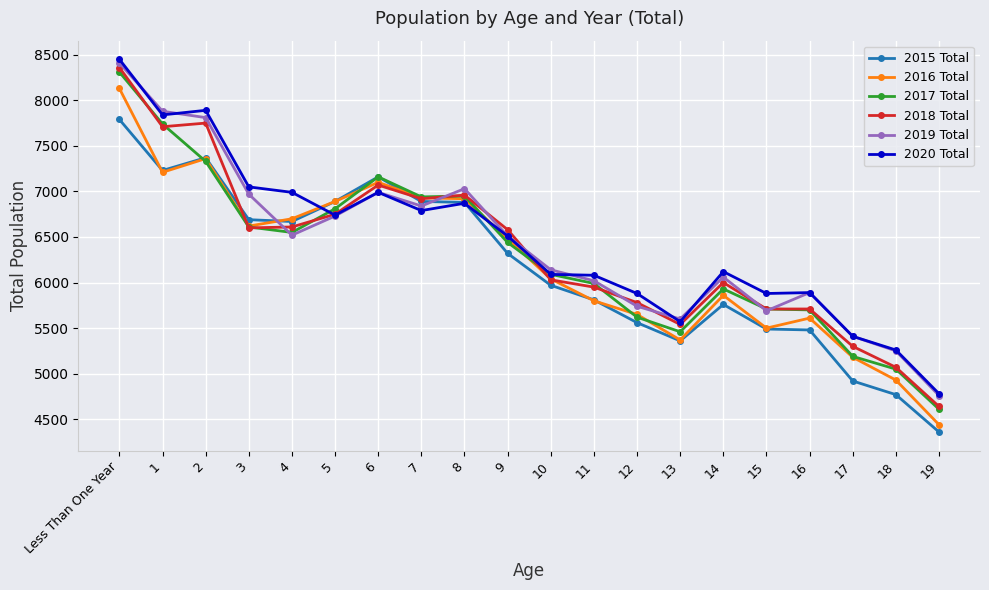

The 2020 Total series shows 6990 at 6. True or false?

True